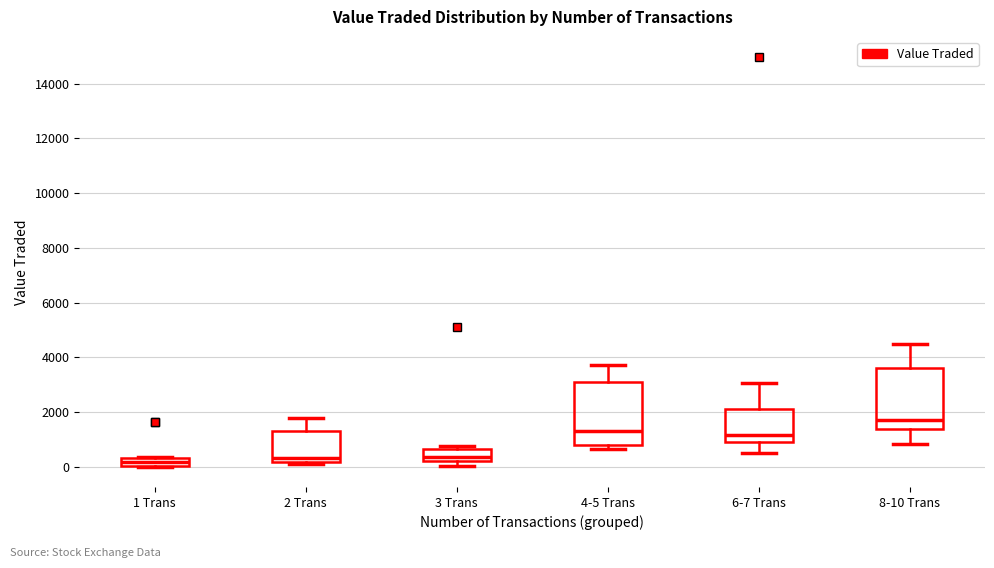

Where does the median line of the box for 3 Trans sit on the y-axis? The values are not printed on the chart, so give them approximately, as read against the axis.

400